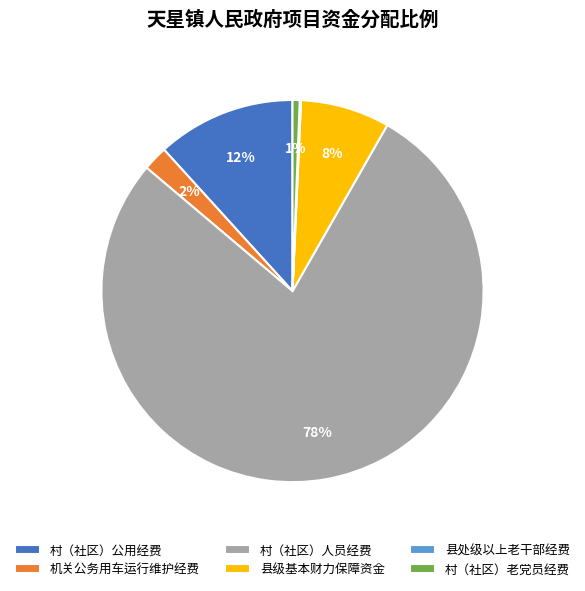

Does 村（社区）老党员经费 account for over 50% of the chart?

No